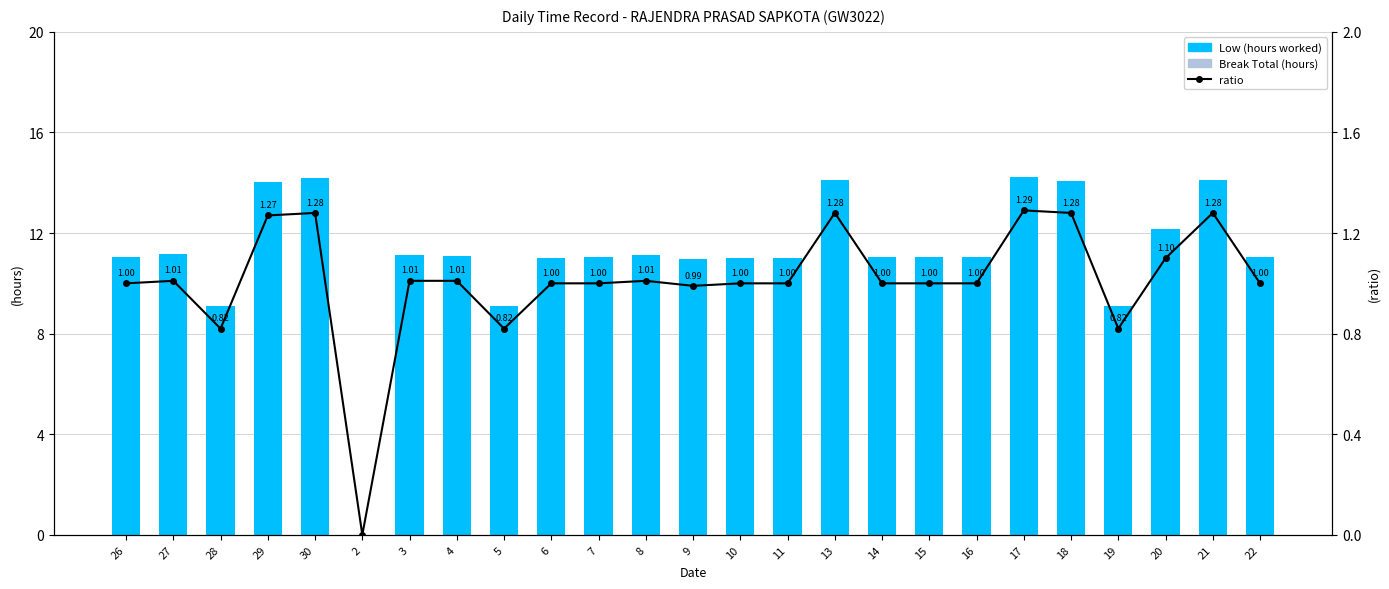

What is the greatest value displayed?

14.2